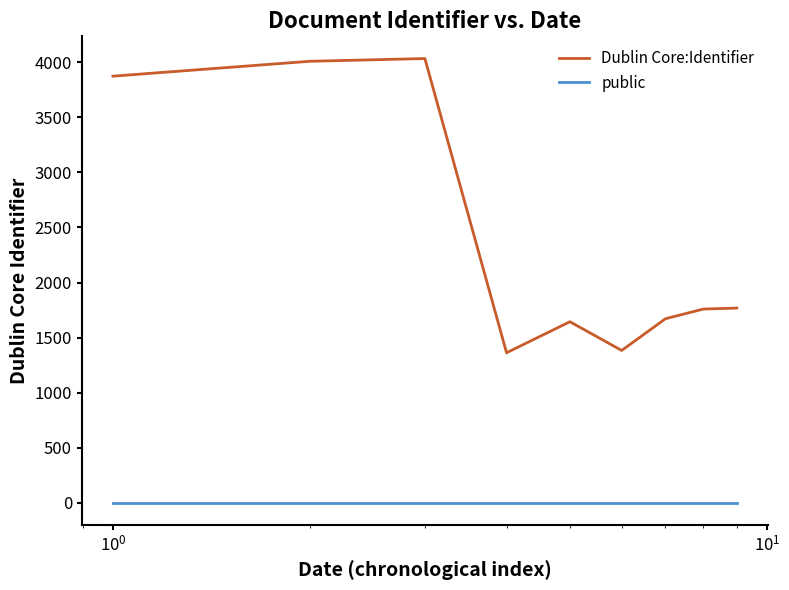

Which series has the largest total across all categories?

Dublin Core:Identifier